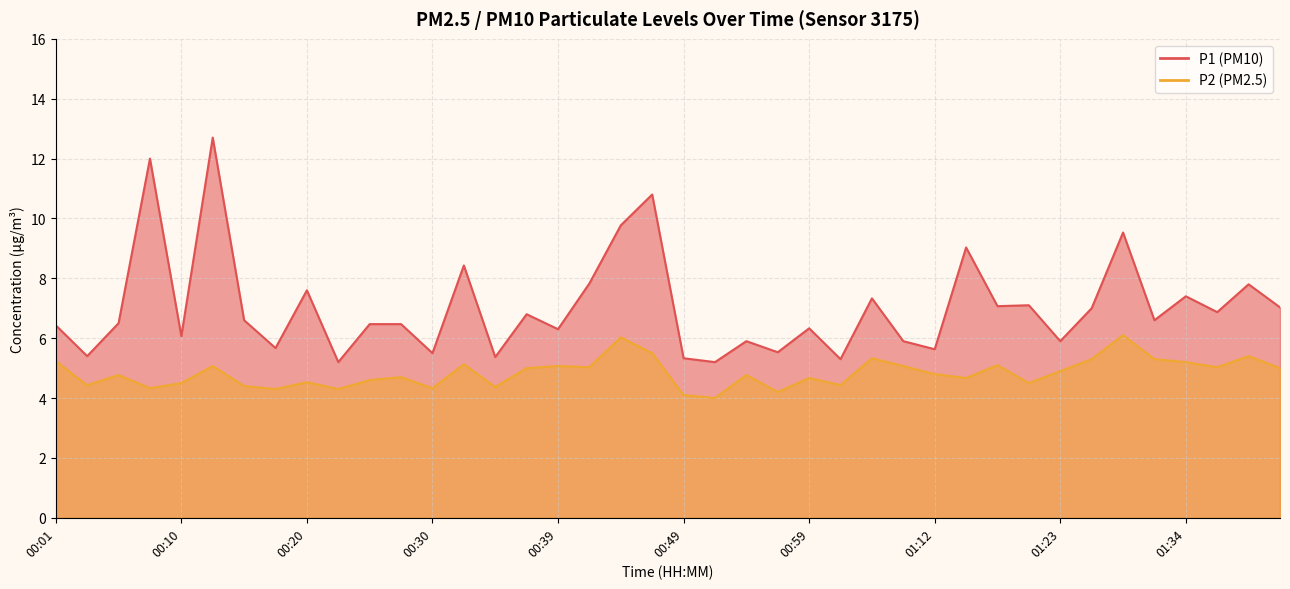

What is the label of the 16th point from the right?

00:59